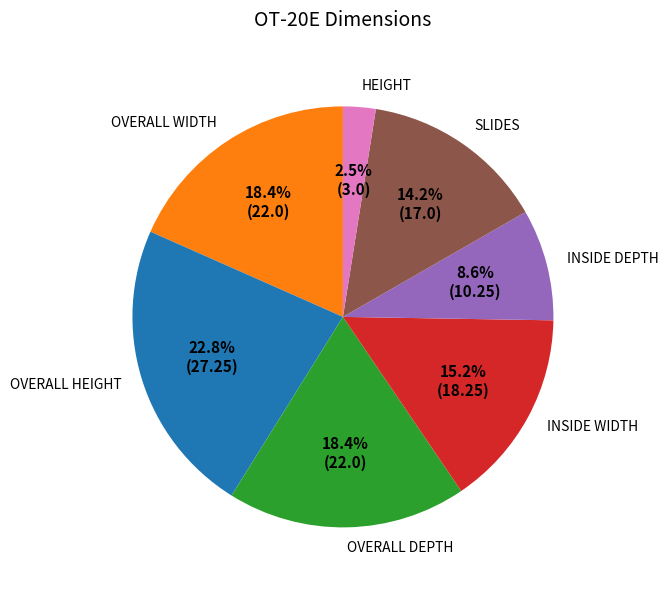

Count the number of slices in the pie.

7